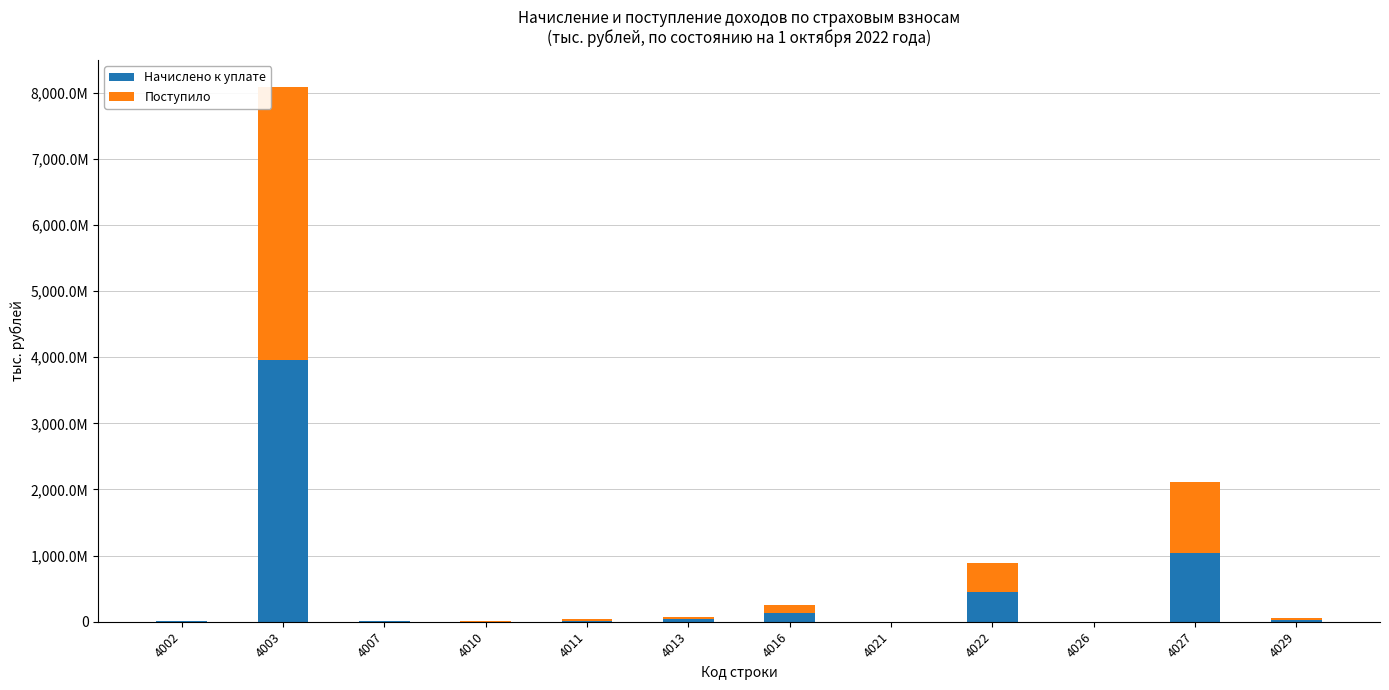

Where does the Поступило series first go above 20080132?

4003